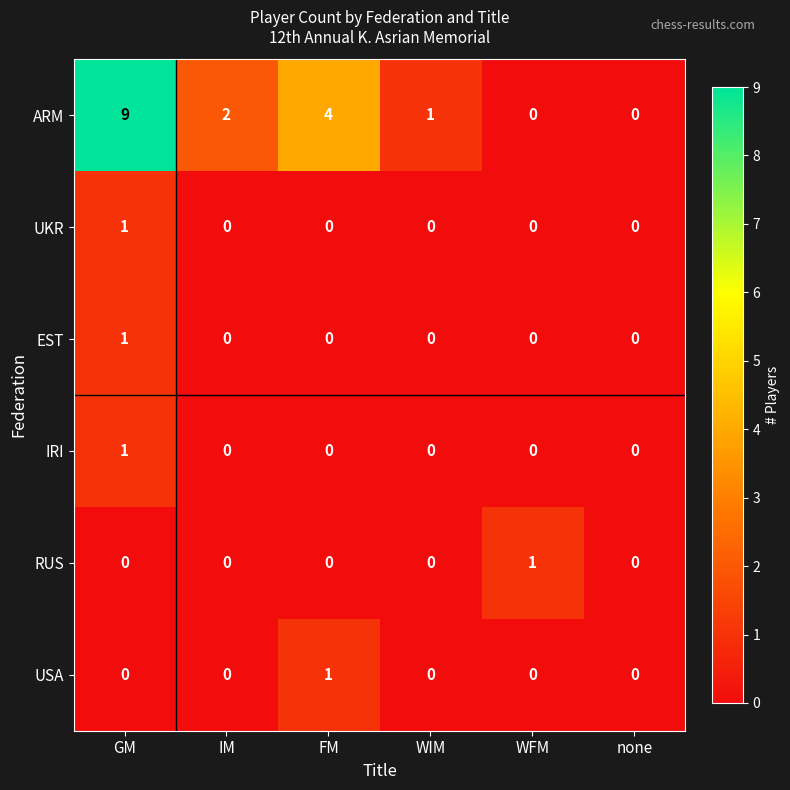

Between FM and WFM, which series saw the biggest shift?

ARM